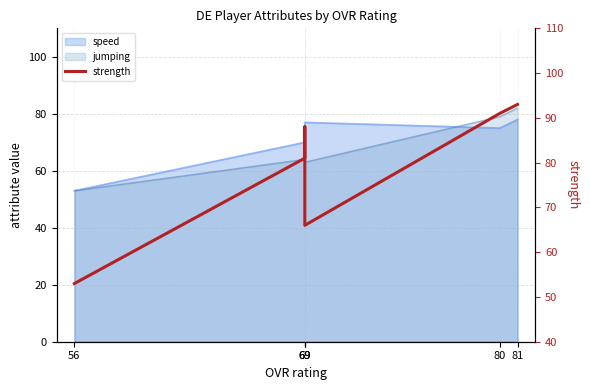

List the labels in order of value, smallest first.

56, 69, 69, 69, 80, 81